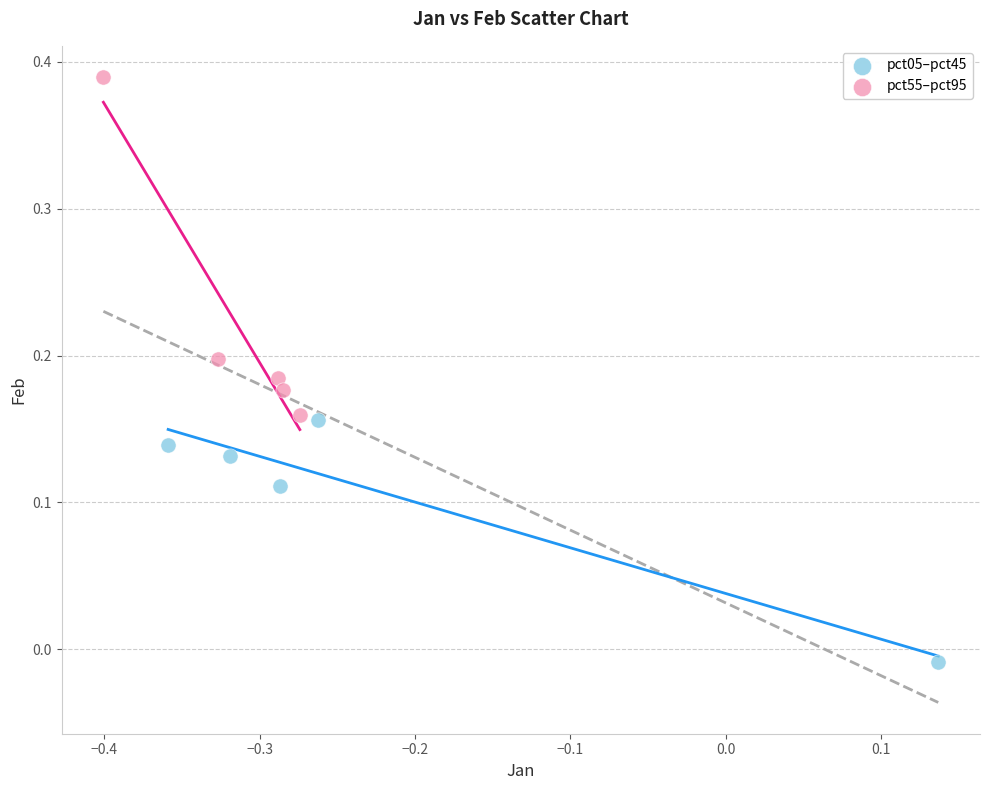

Which series has the largest Y range (max minus min)?

pct55–pct95